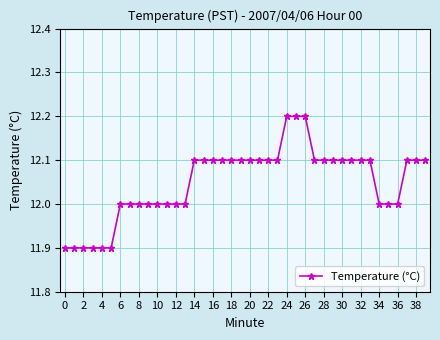

What is the average value?

12.1